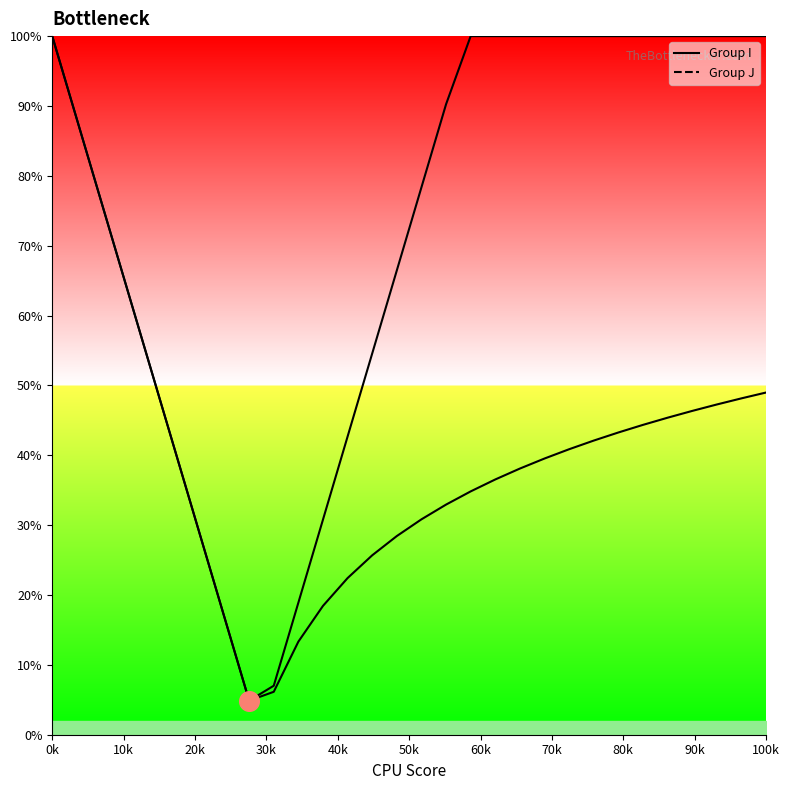

At which category is the sum across all series the highest?

0k